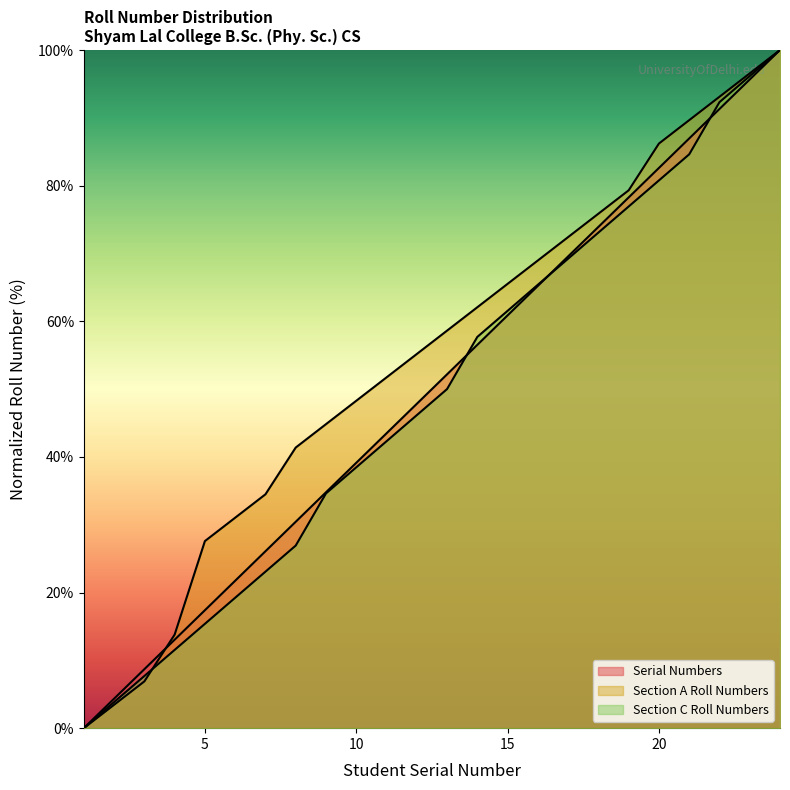

What are all the series names shown in the legend?

Section A Roll Numbers, Section C Roll Numbers, Serial Numbers